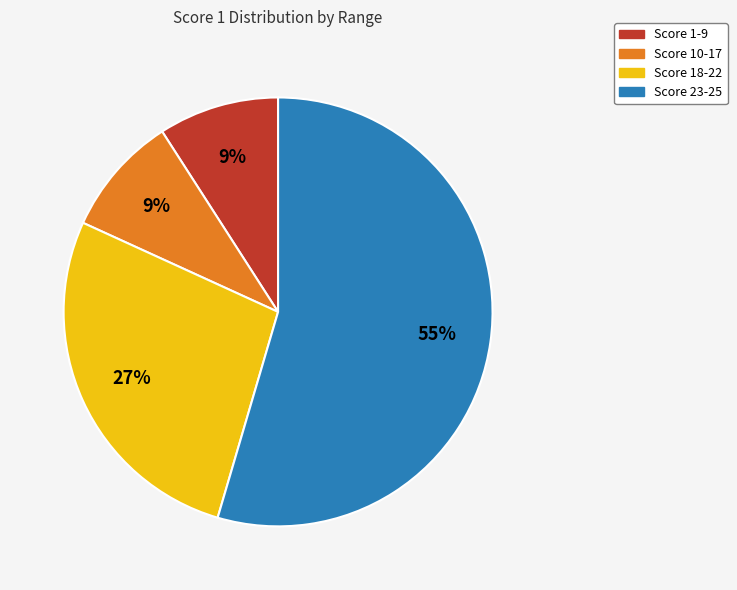

To the nearest percent, what is the combined percentage of Score 10-17 and Score 1-9?

18%